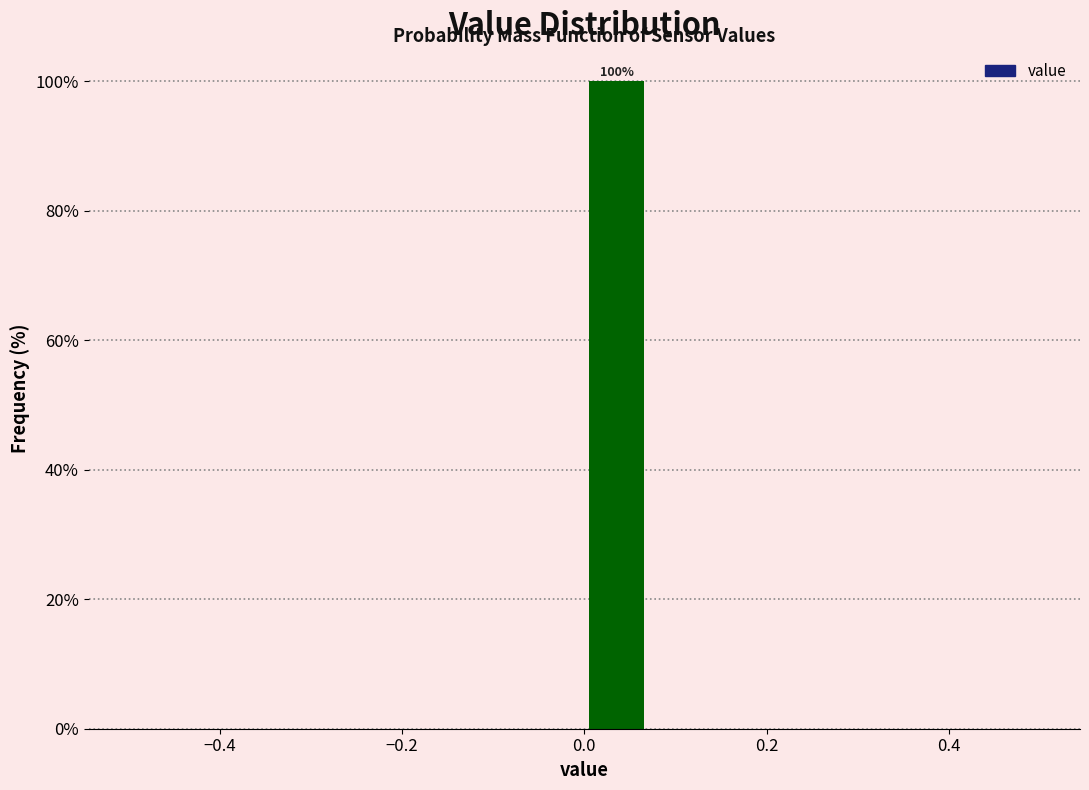

Around what value on the x-axis is the tallest bar? Give the approximate position of its centre, as read against the axis.

0.04